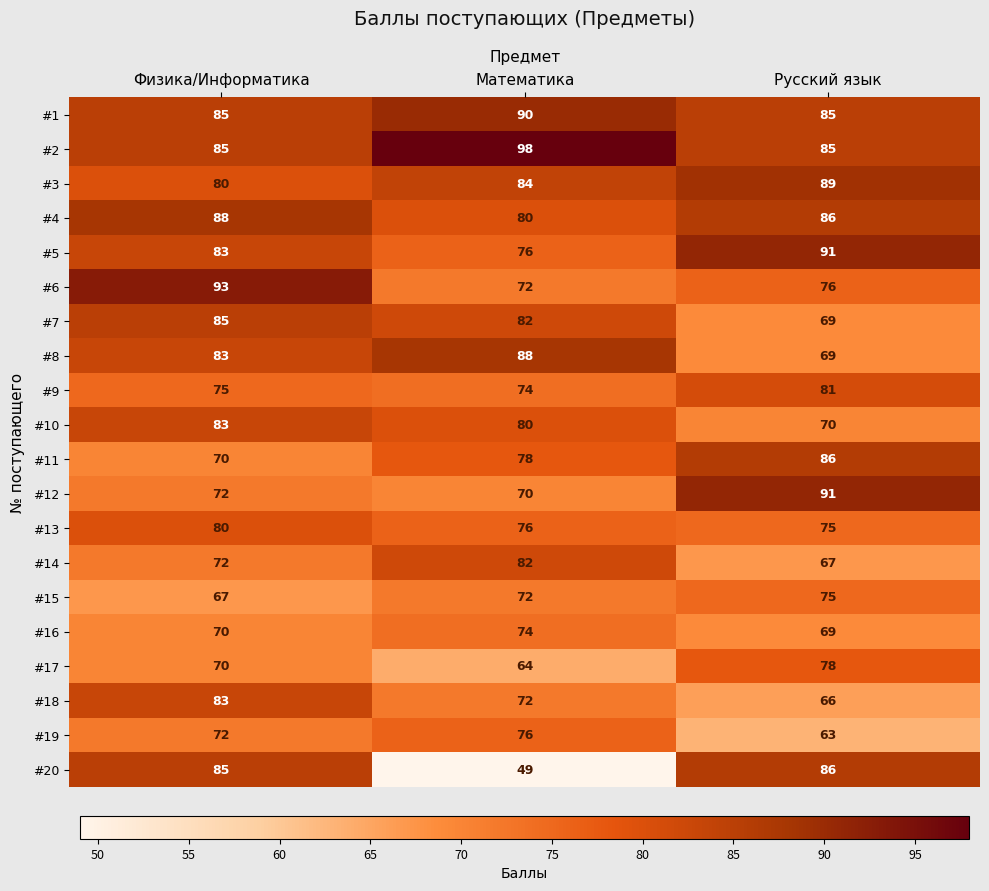

Which series has the largest range (max minus min)?

#20